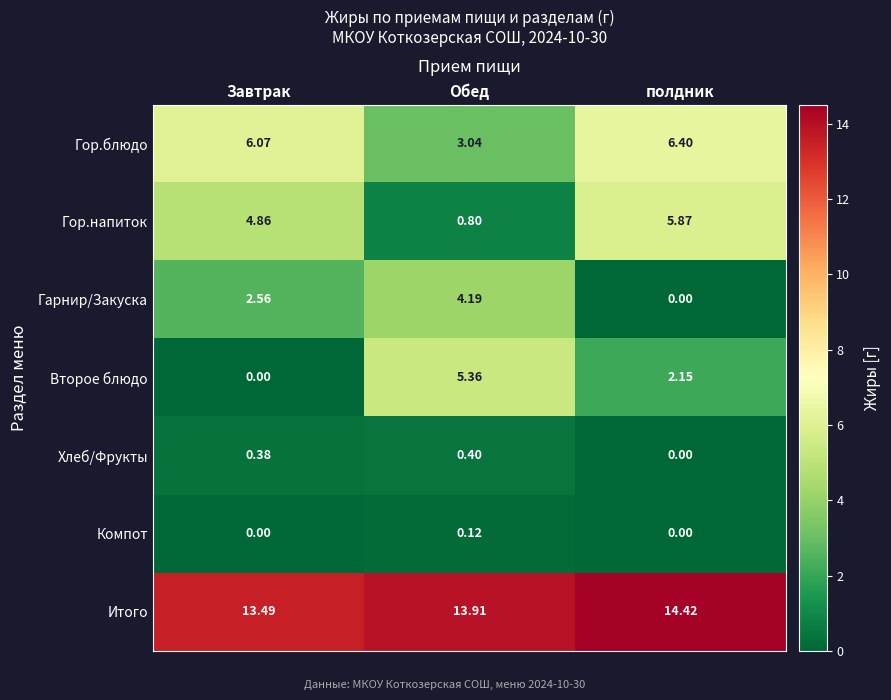

Which series has the widest spread of values?

Второе блюдо